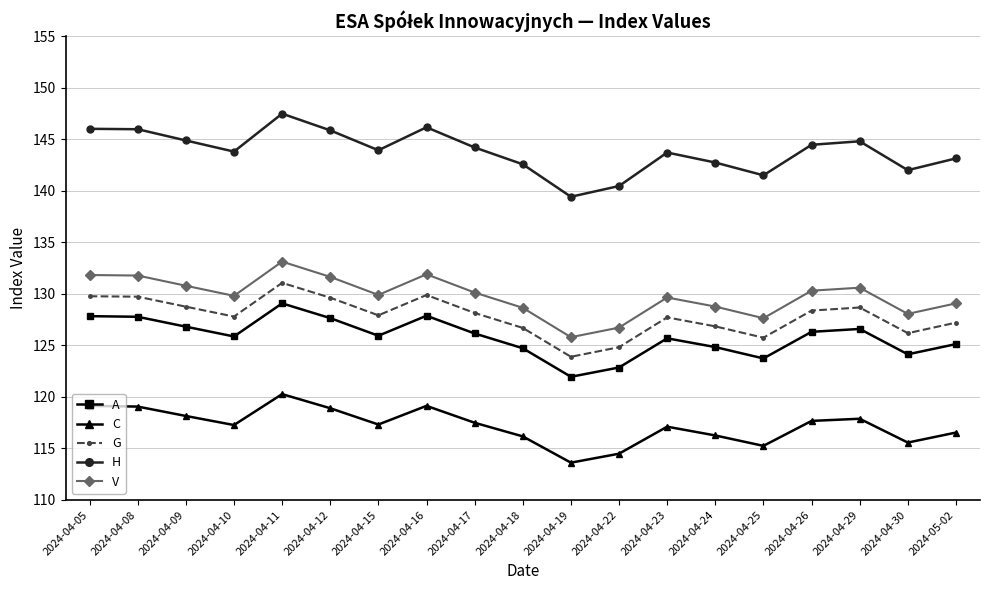

True or false: C has a value of 116.2 at 2024-04-18.

True